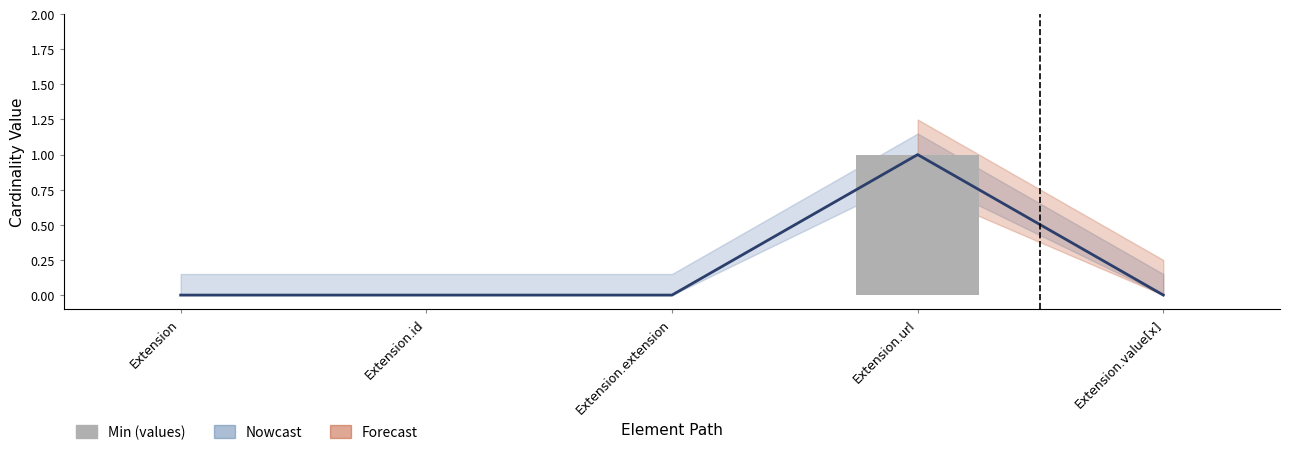

Are the bars grouped side by side (vs. stacked)?

No